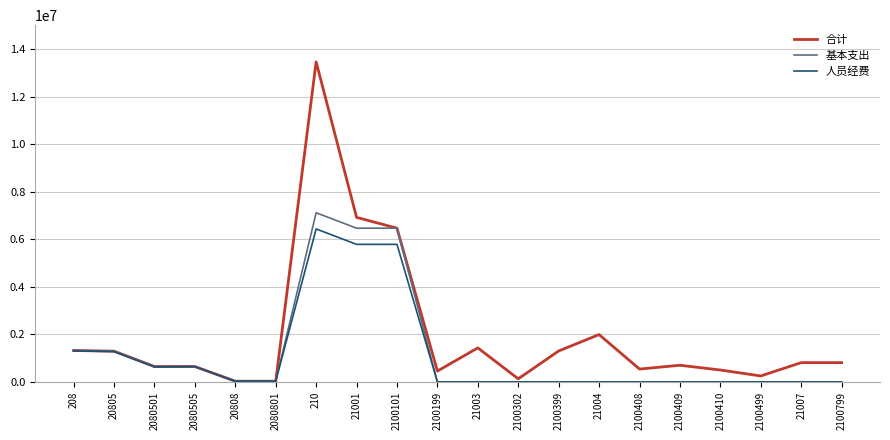

Which series has the largest total across all categories?

合计